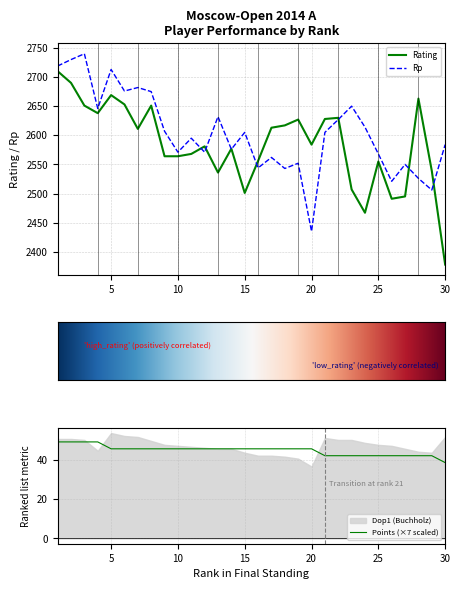

True or false: Rating and Points intersect in this chart.

False